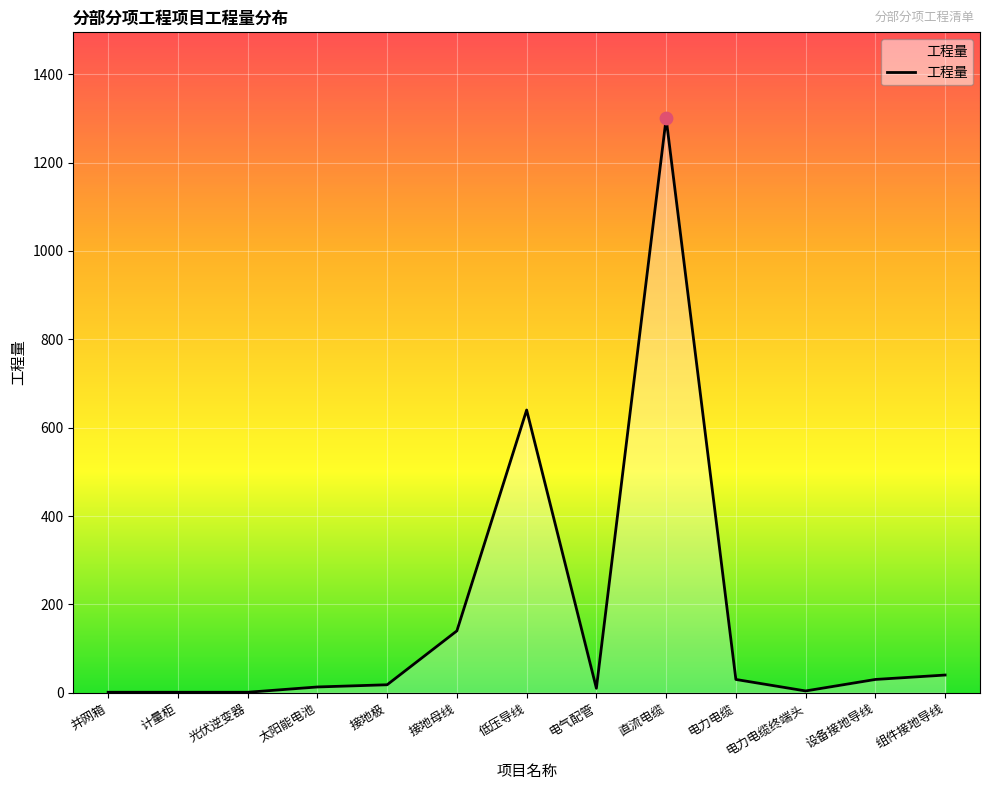

Approximately how many times larger is the value at 组件接地导线 compared to 光伏逆变器?

40.0